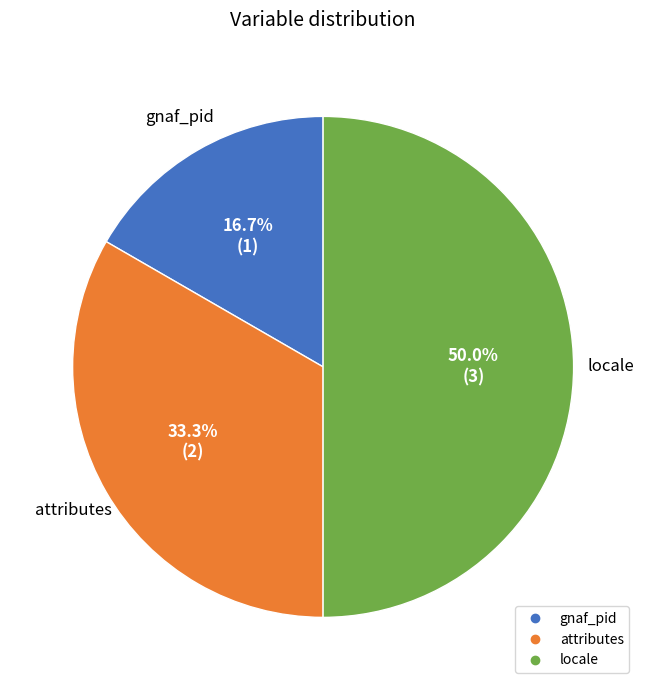

Is gnaf_pid the majority of the pie?

No